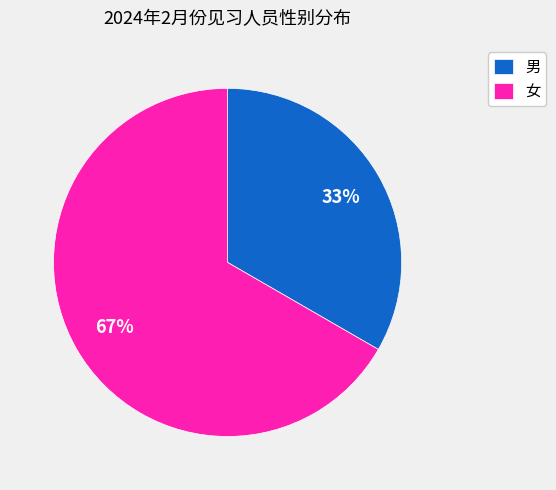

Combined, do 女 and 男 account for over 50%?

Yes